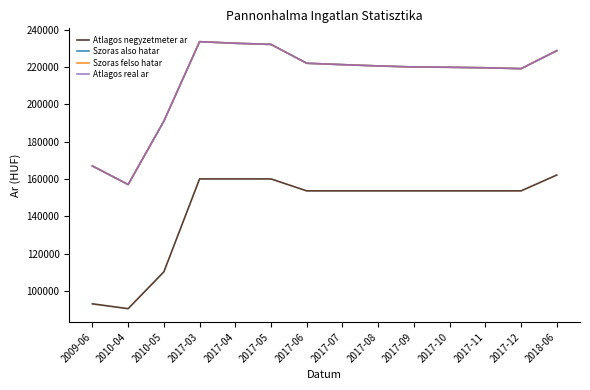

True or false: Atlagos negyzetmeter ar and Szoras also hatar intersect in this chart.

False